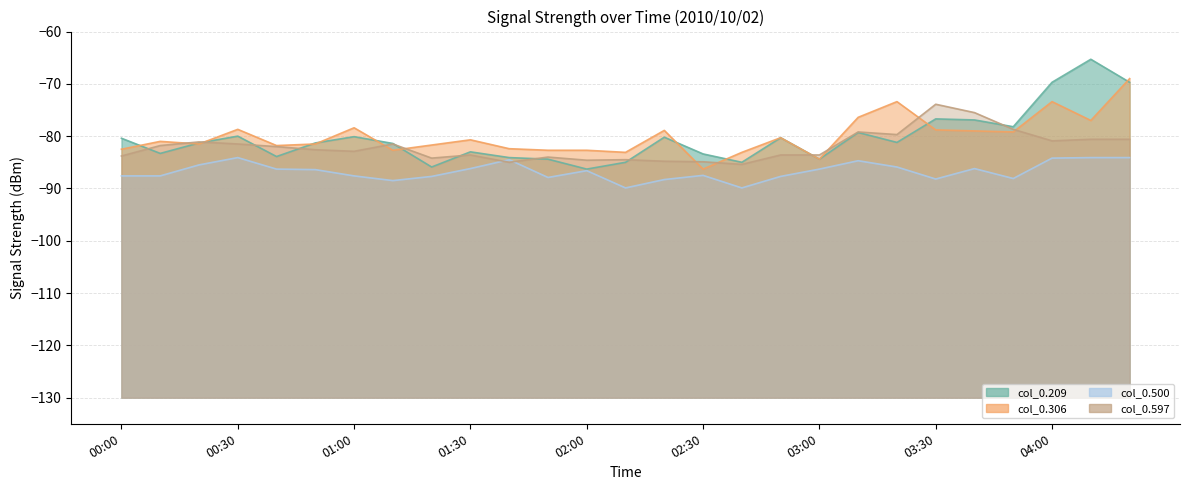

At how many categories does at least one series exceed -76?

6